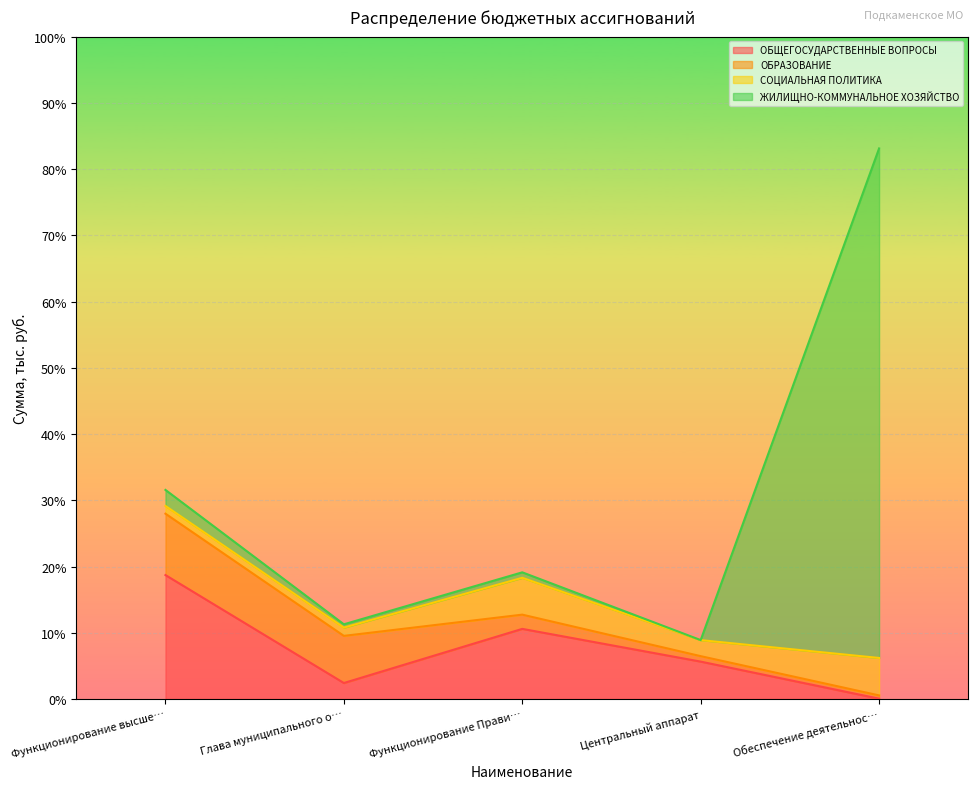

At Функционирование высшего должностного лица, list the series in order from smallest to largest.

СОЦИАЛЬНАЯ ПОЛИТИКА, ЖИЛИЩНО-КОММУНАЛЬНОЕ ХОЗЯЙСТВО, ОБРАЗОВАНИЕ, ОБЩЕГОСУДАРСТВЕННЫЕ ВОПРОСЫ